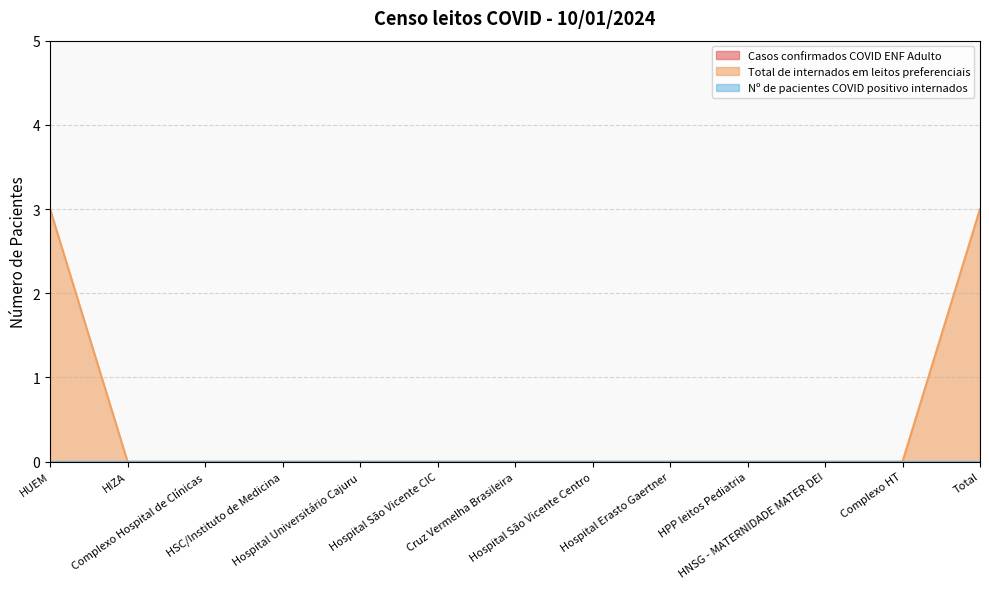

What position from the right is Cruz Vermelha Brasileira?

7